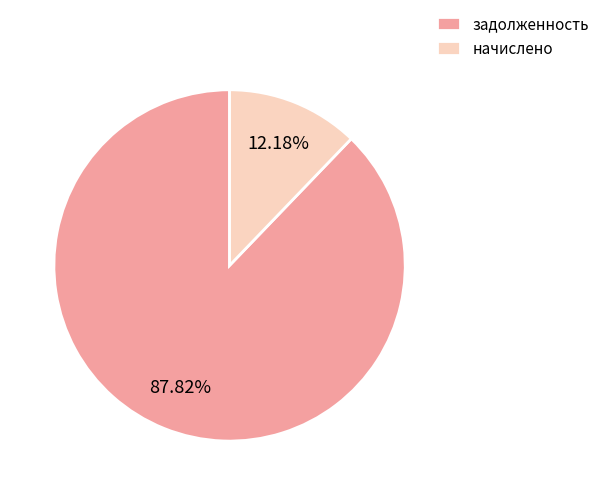

Combined, do задолженность and начислено account for over 50%?

Yes